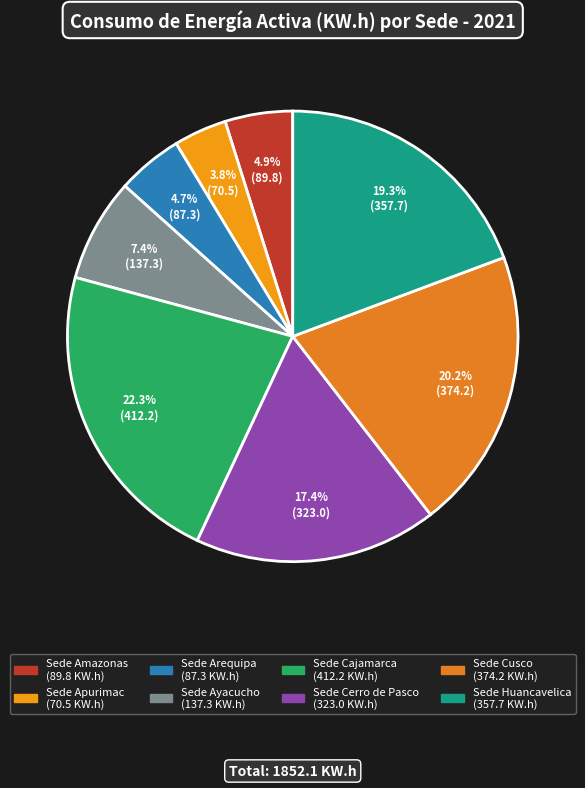

Count the number of slices in the pie.

8